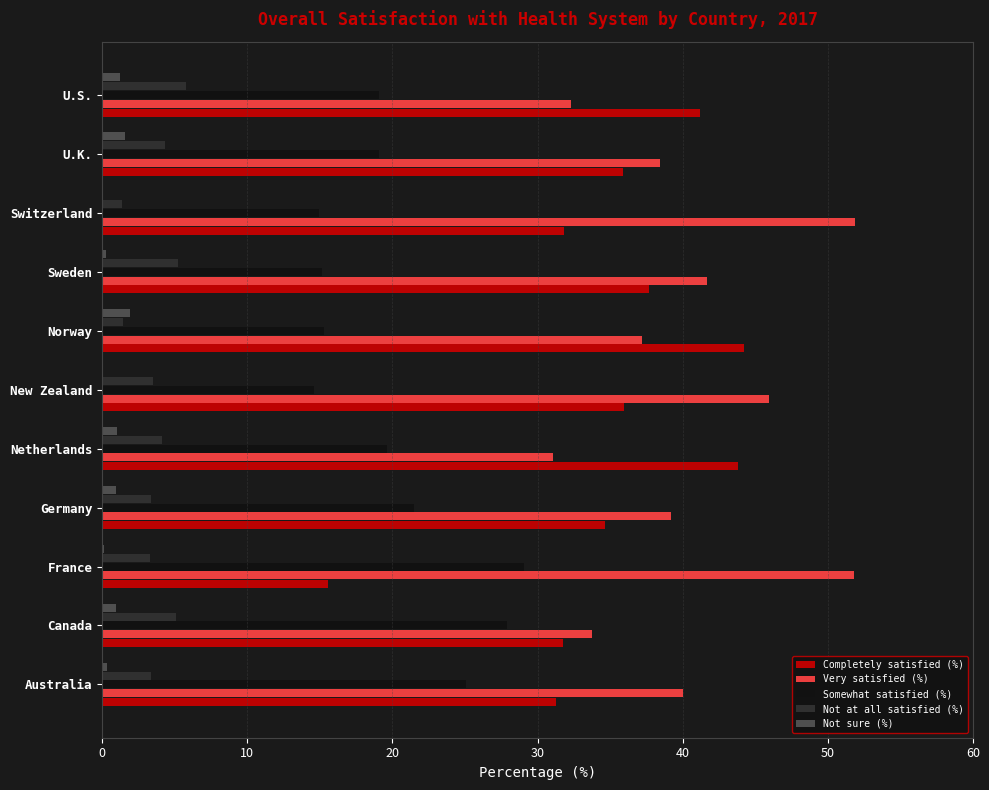

What is the greatest value displayed?

51.9